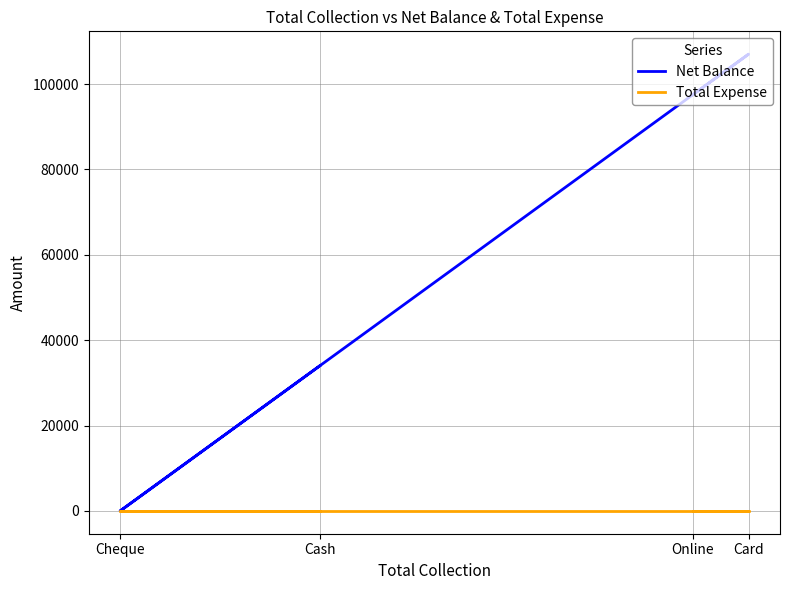

Between Cheque and Card, which is larger?

Card